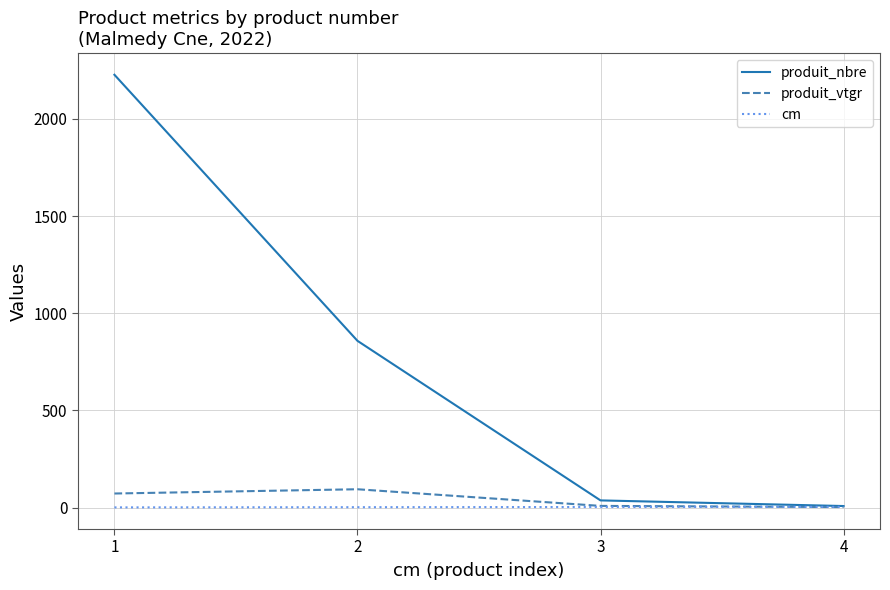

At which category is the sum across all series the highest?

1